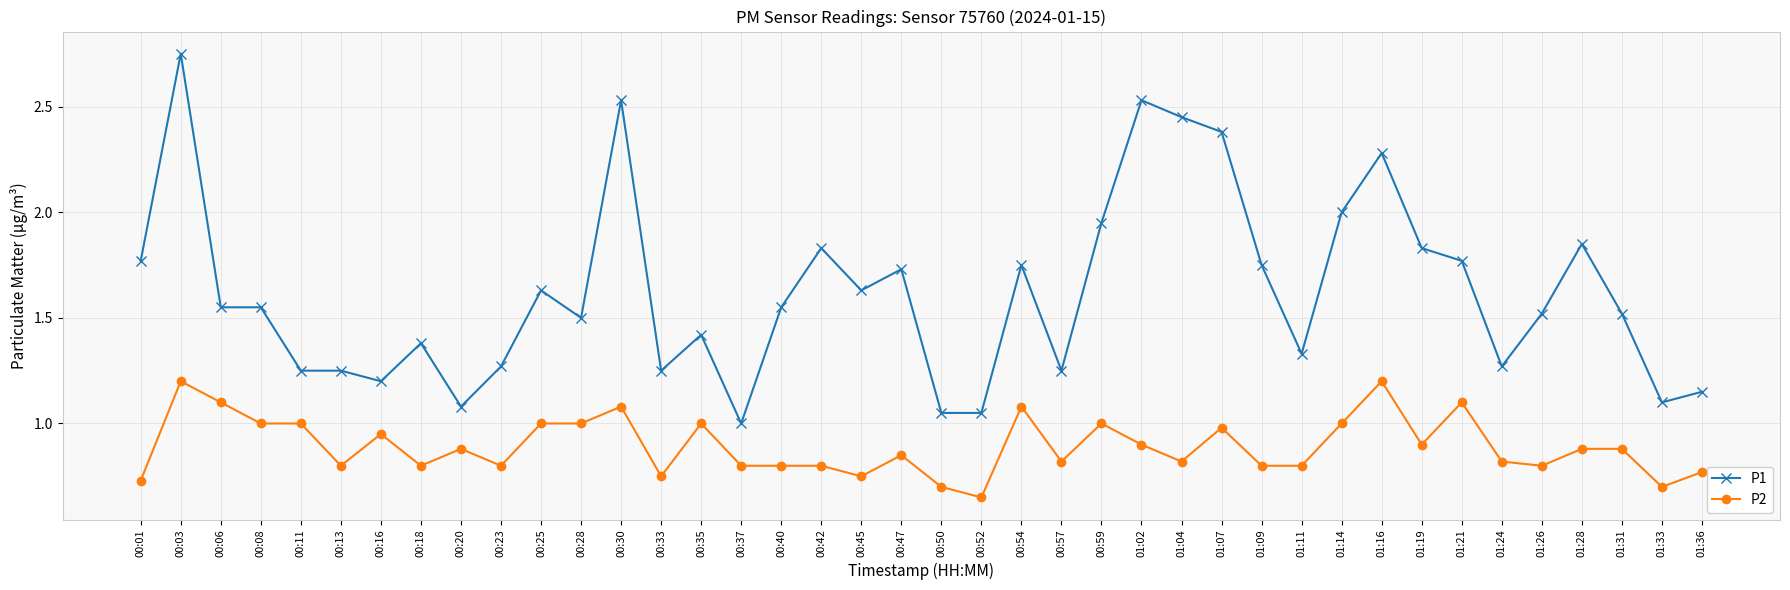

Which category has the lowest value in the P2 series?

00:52